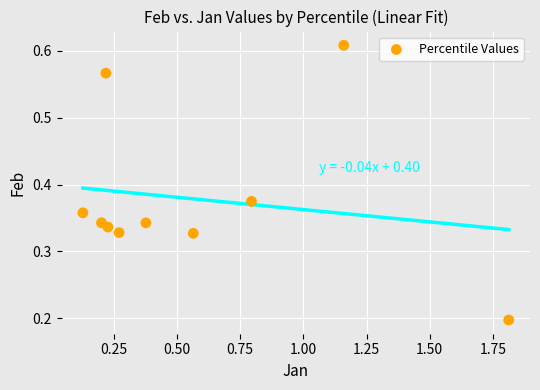

What is the range of X values (max minus min)?

1.7